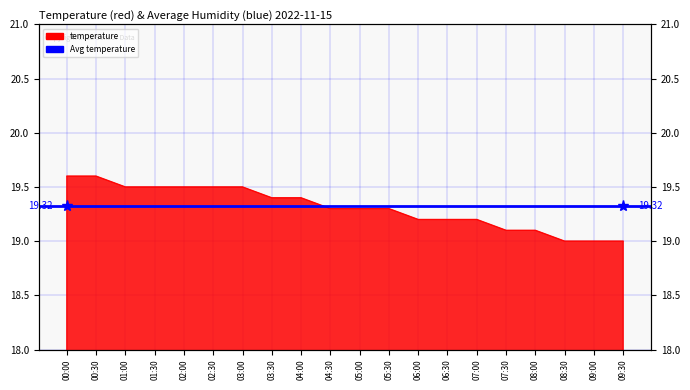

What is the change in value from 02:00 to 09:00?

-0.5